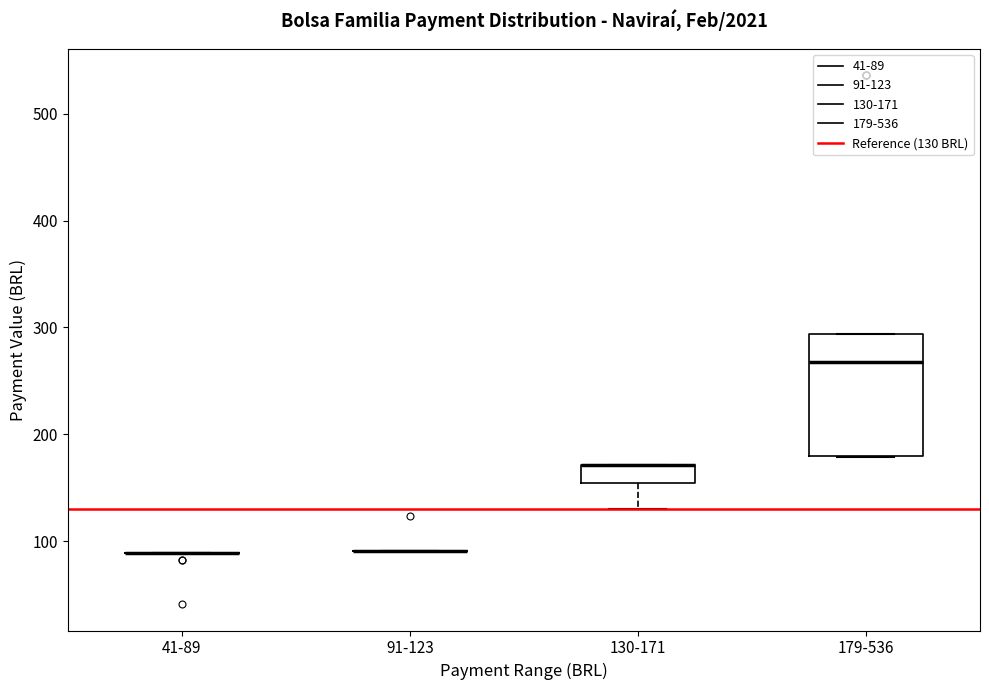

Reading left to right, read every box against the y-axis: the position of its median line, the range the box covers, and the ends of its whiskers. The values are not printed on the chart, so give them approximately, as read against the axis.

41-89: box collapsed to a line at 90, whiskers 90 to 90
91-123: box collapsed to a line at 90, whiskers 90 to 90
130-171: median 170 (drawn on the box's upper edge), box 150 to 170, whiskers 130 to 170
179-536: median 270, box 180 to 290, whiskers 180 to 290